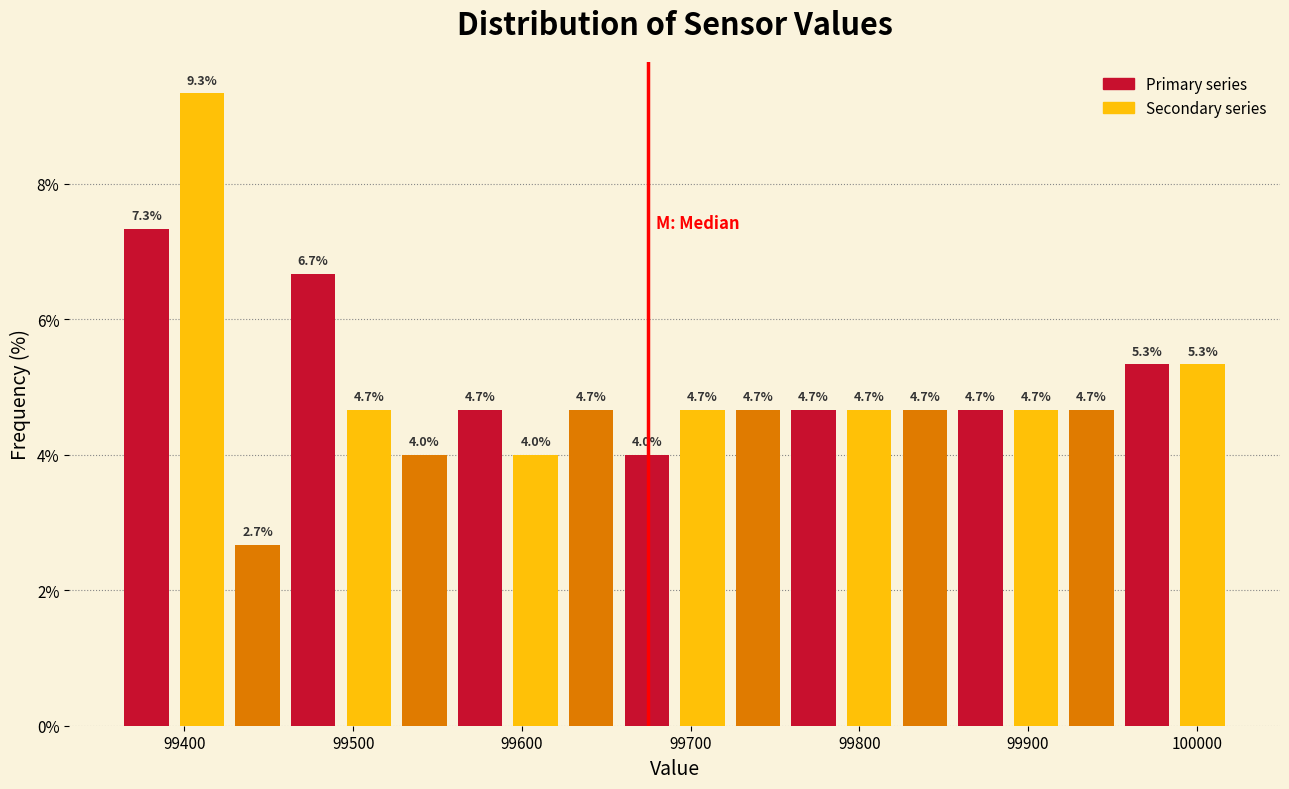

Read against the x-axis, roughly where is the centre of the tallest bar?

99410